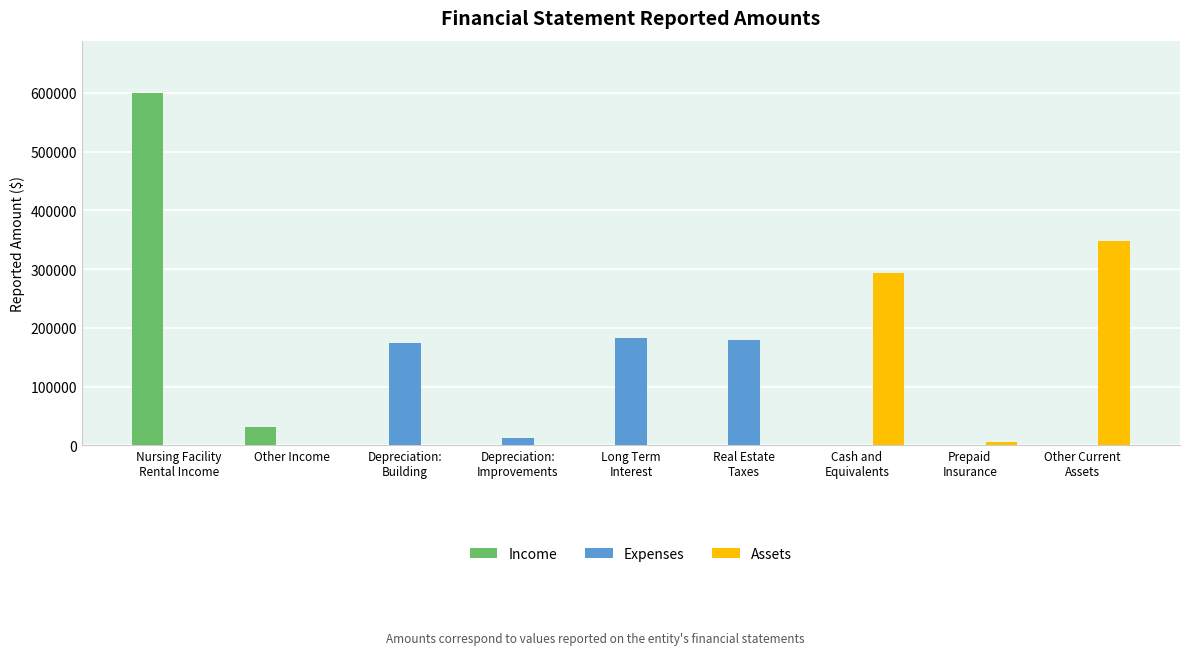

What is the sum of all Income values?

629752